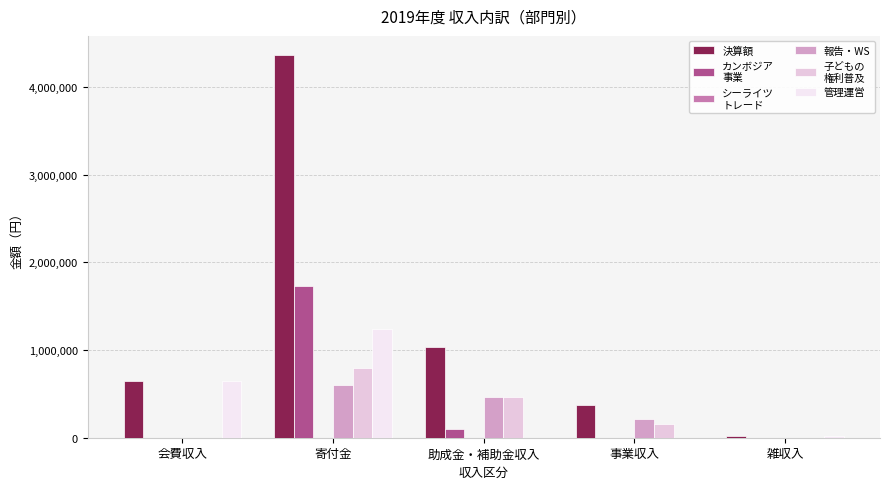

What is the greatest value displayed?

4364969